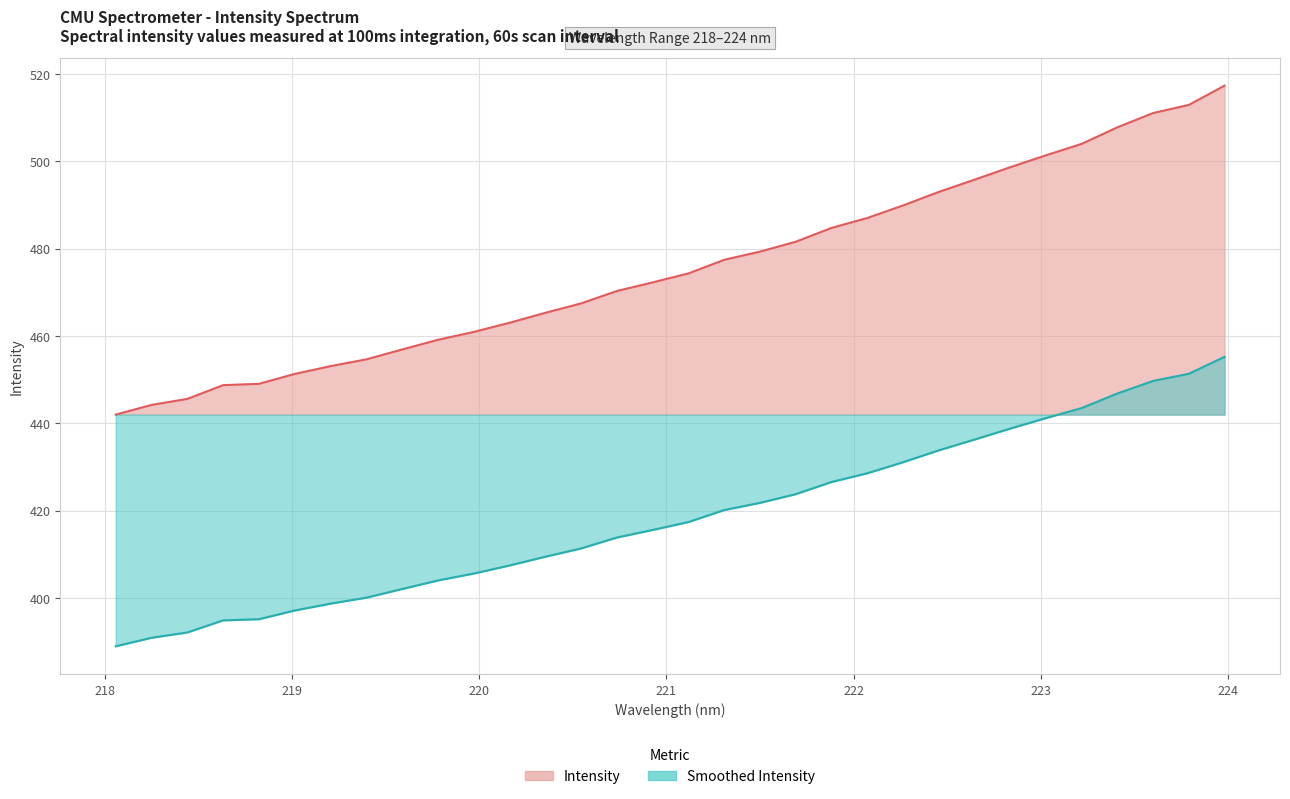

Rank the series by their maximum value, from lowest to highest.

Smoothed Intensity (line), Intensity (line)